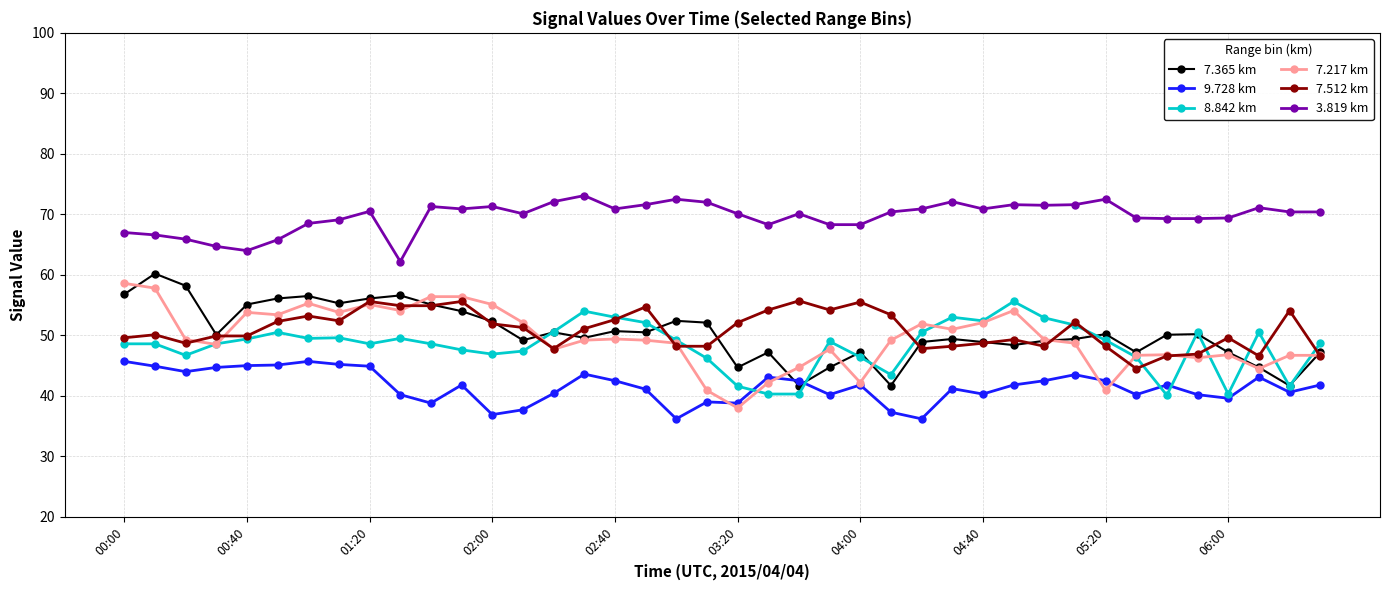

True or false: 3.819 km has more than 0 interior local peaks.

True